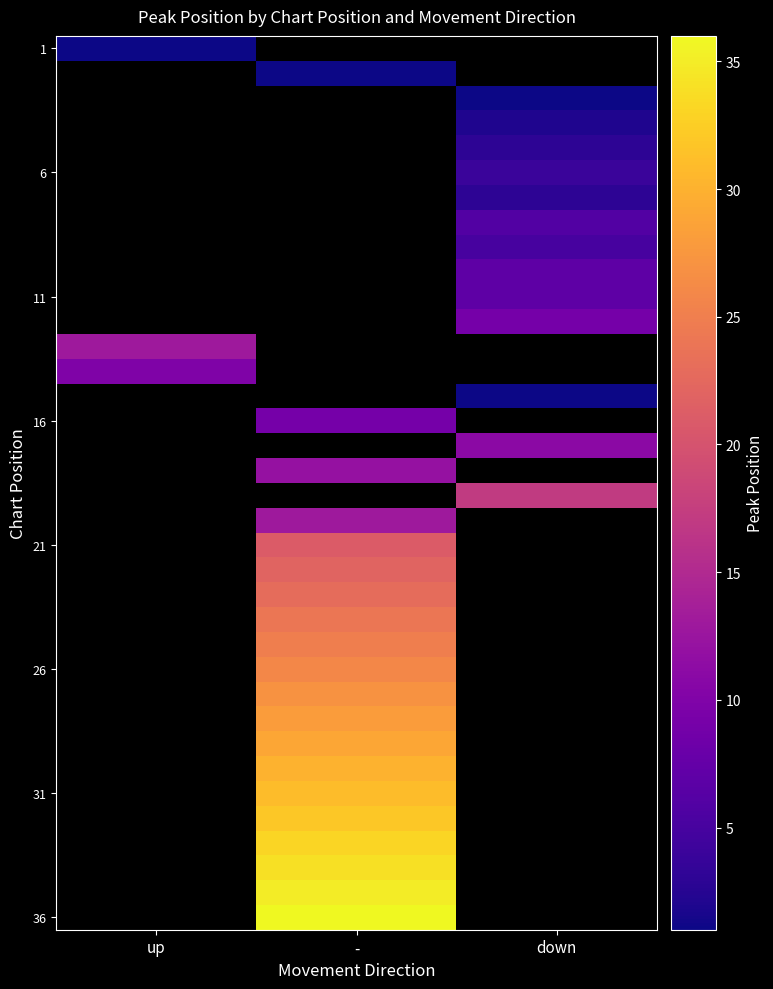

At how many categories does at least one series exceed 14?

2